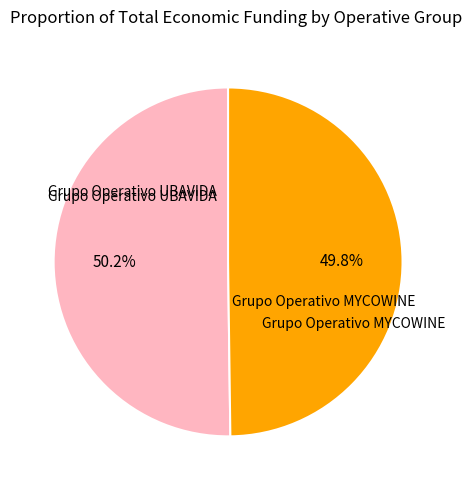

Is there any slice that represents more than half of the pie?

Yes